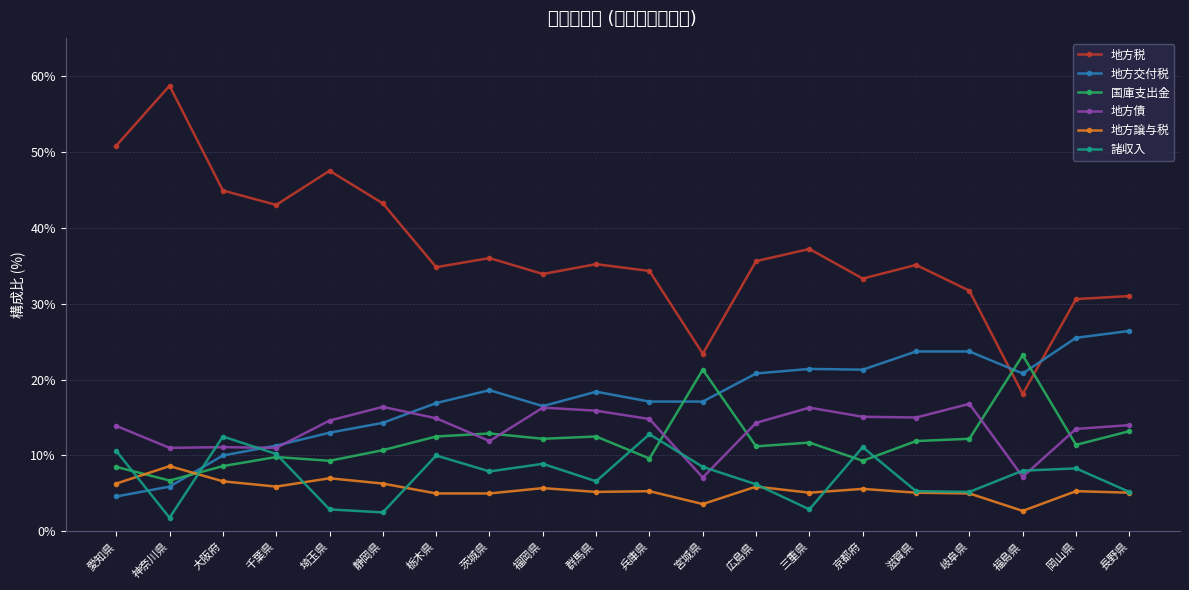

How many intersections are there between 諸収入 and 国庫支出金?

7